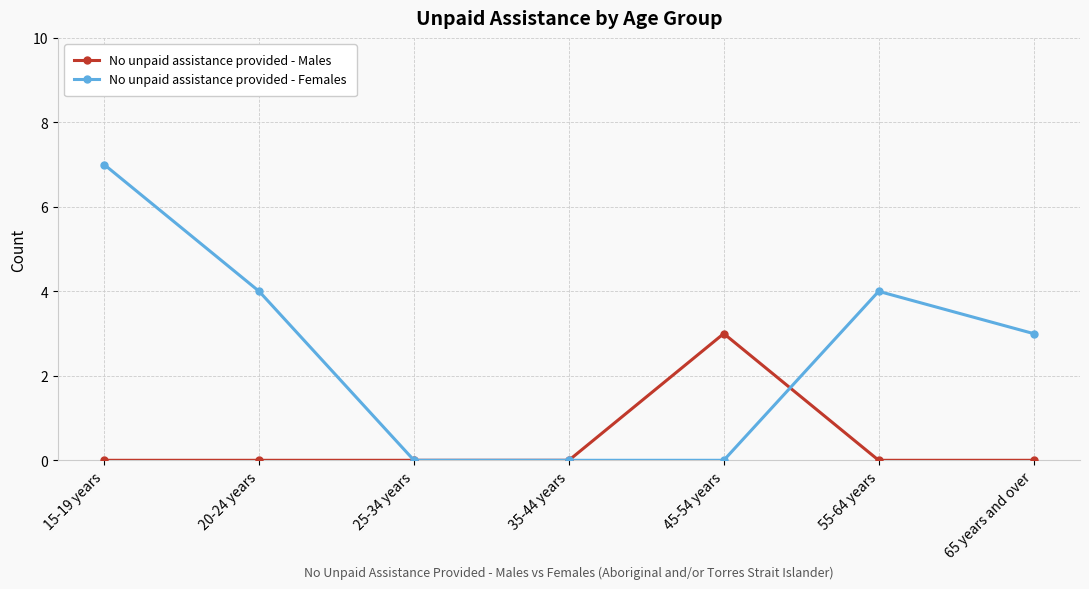

Reading left to right, what are all the values shown in this chart?

No unpaid assistance provided - Males: 0	0	0	0	3	0	0
No unpaid assistance provided - Females: 7	4	0	0	0	4	3